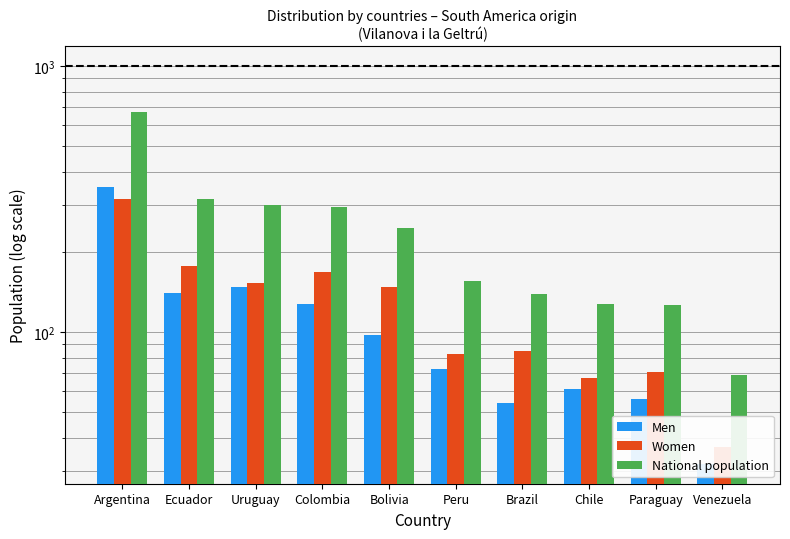

Reading right to left, what are all the values shown in this chart?

Men: Venezuela=32	Paraguay=56	Chile=61	Brazil=54	Peru=73	Bolivia=98	Colombia=128	Uruguay=148	Ecuador=140	Argentina=353
Women: Venezuela=37	Paraguay=71	Chile=67	Brazil=85	Peru=83	Bolivia=148	Colombia=168	Uruguay=153	Ecuador=178	Argentina=318
National population: Venezuela=69	Paraguay=127	Chile=128	Brazil=139	Peru=156	Bolivia=246	Colombia=296	Uruguay=301	Ecuador=318	Argentina=671